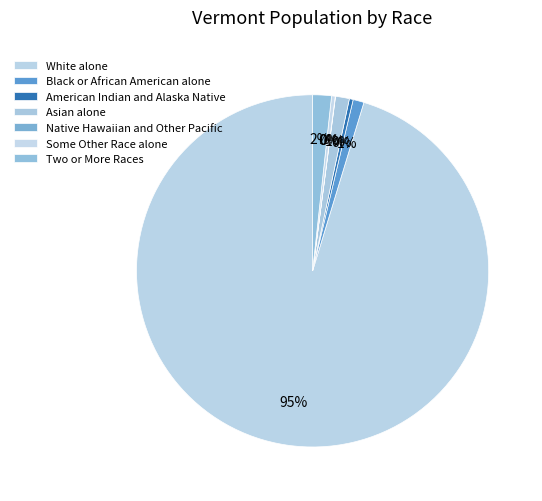

Count the number of slices in the pie.

7